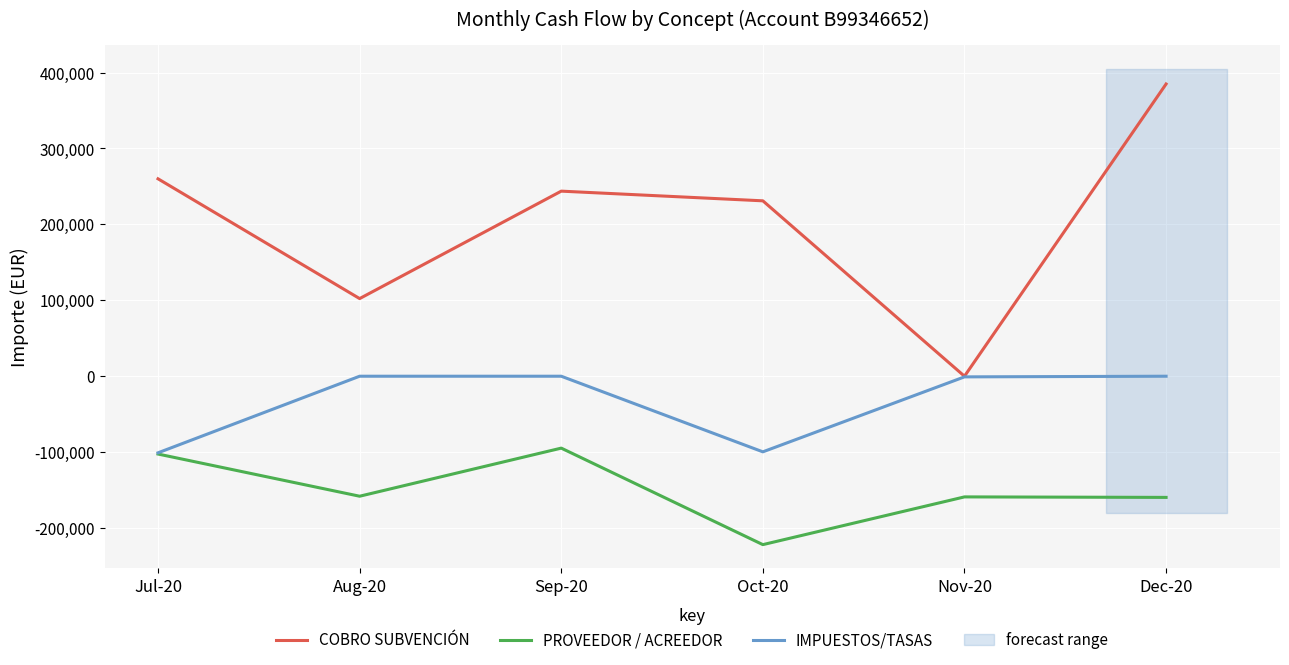

Which has a higher value, Sep-20 or Jul-20?

Jul-20